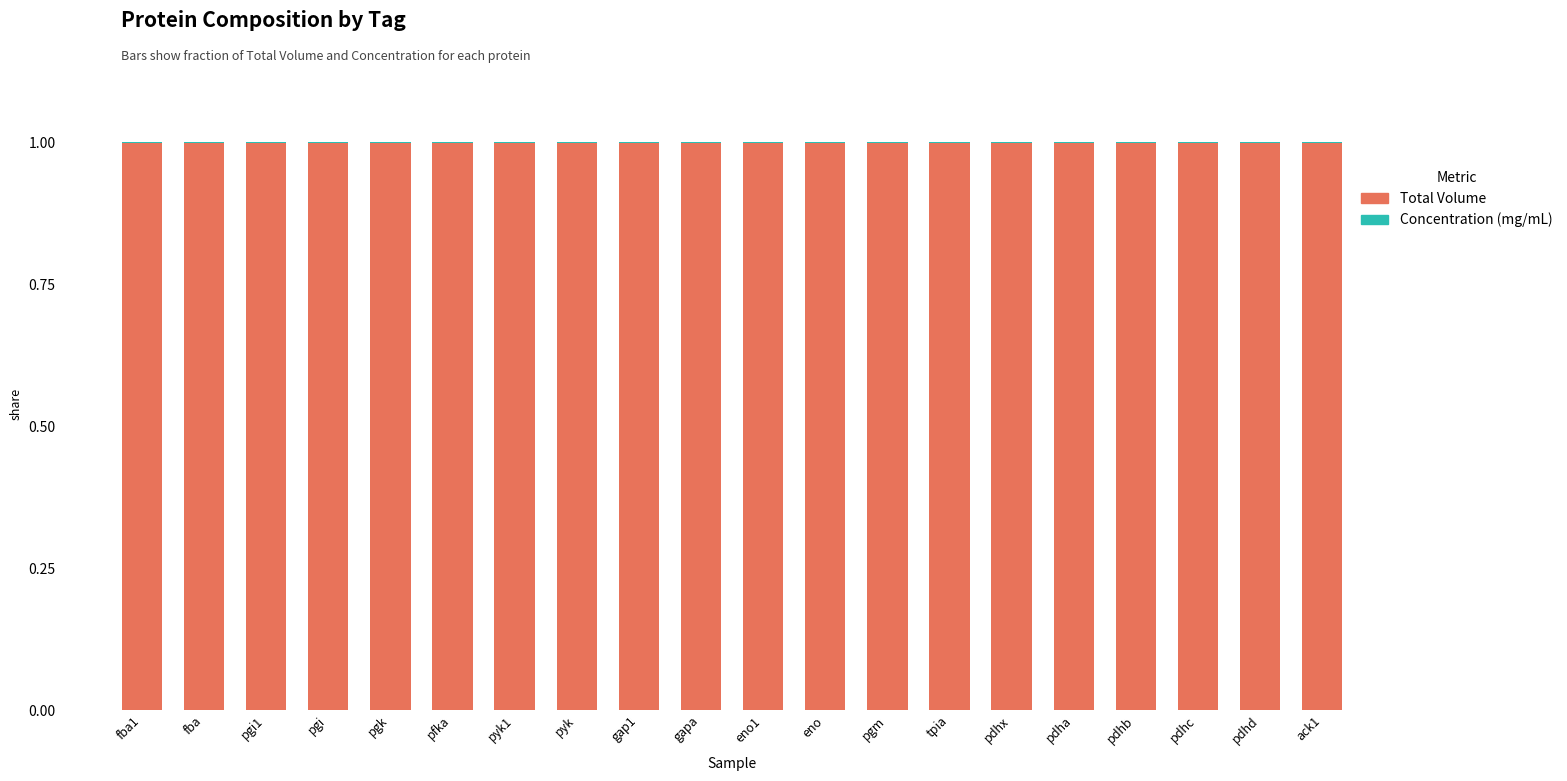

Are the bars grouped side by side (vs. stacked)?

No